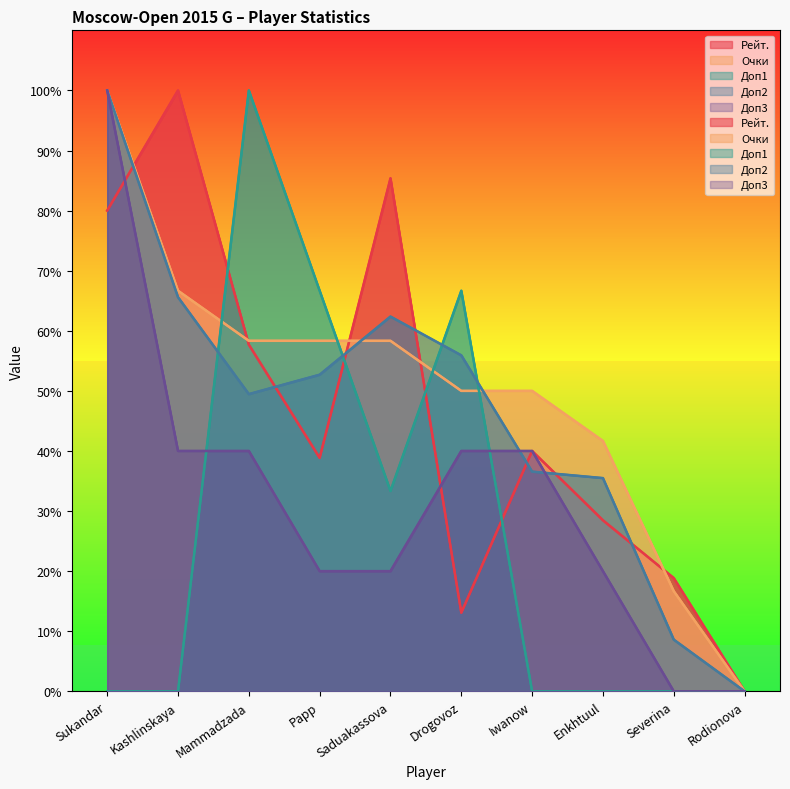

Which series ends up on top after the final intersection of Рейт. and Очки?

Рейт.